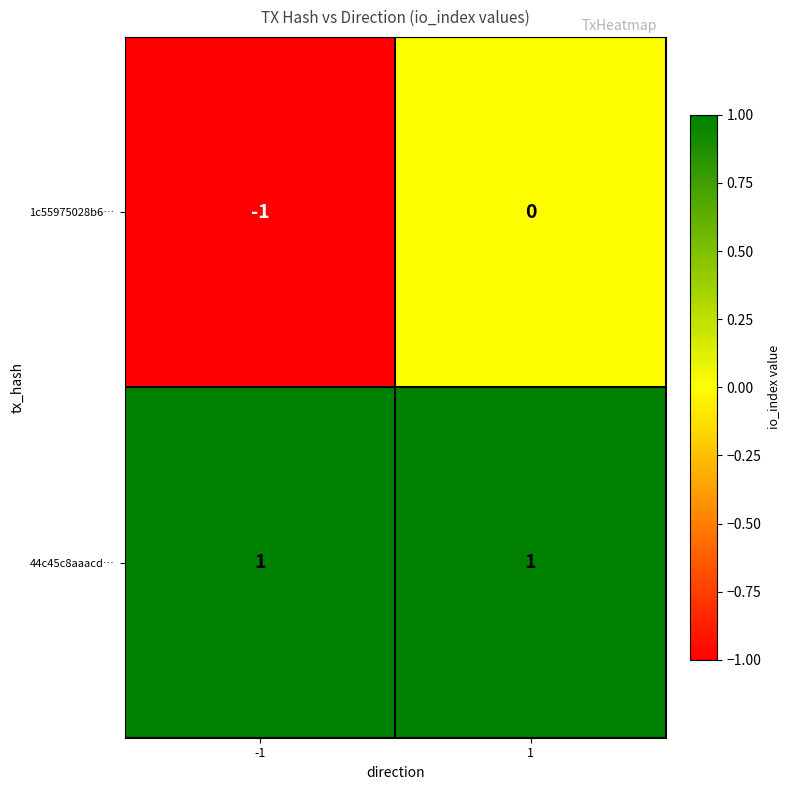

List the series in order of their peak value, highest first.

44c45c8aaacd…, 1c55975028b6…